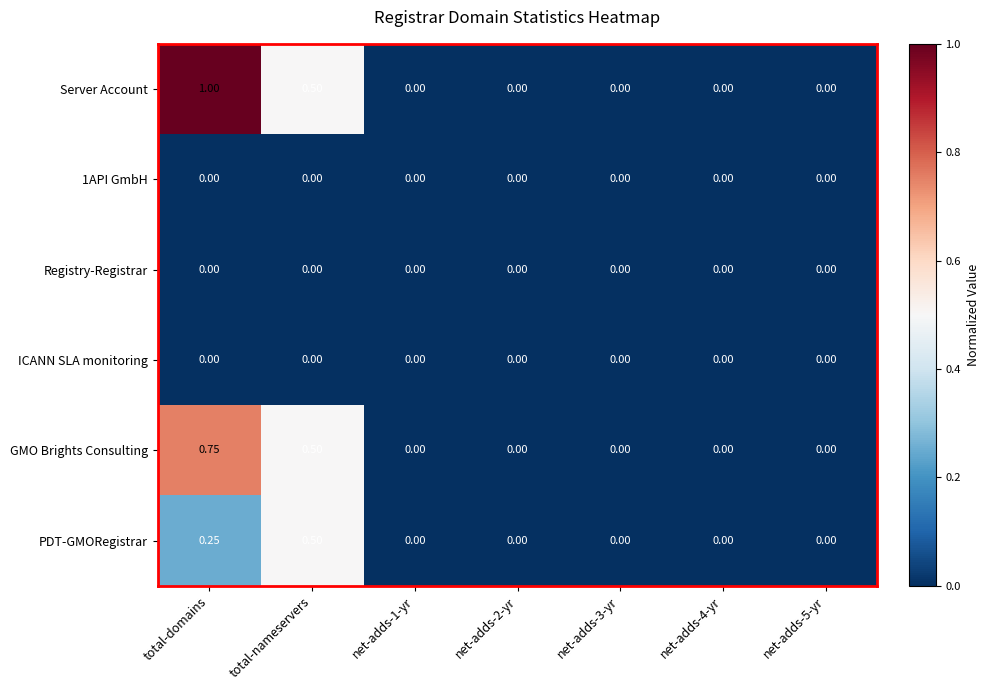

At which category is the sum across all series the highest?

total-domains